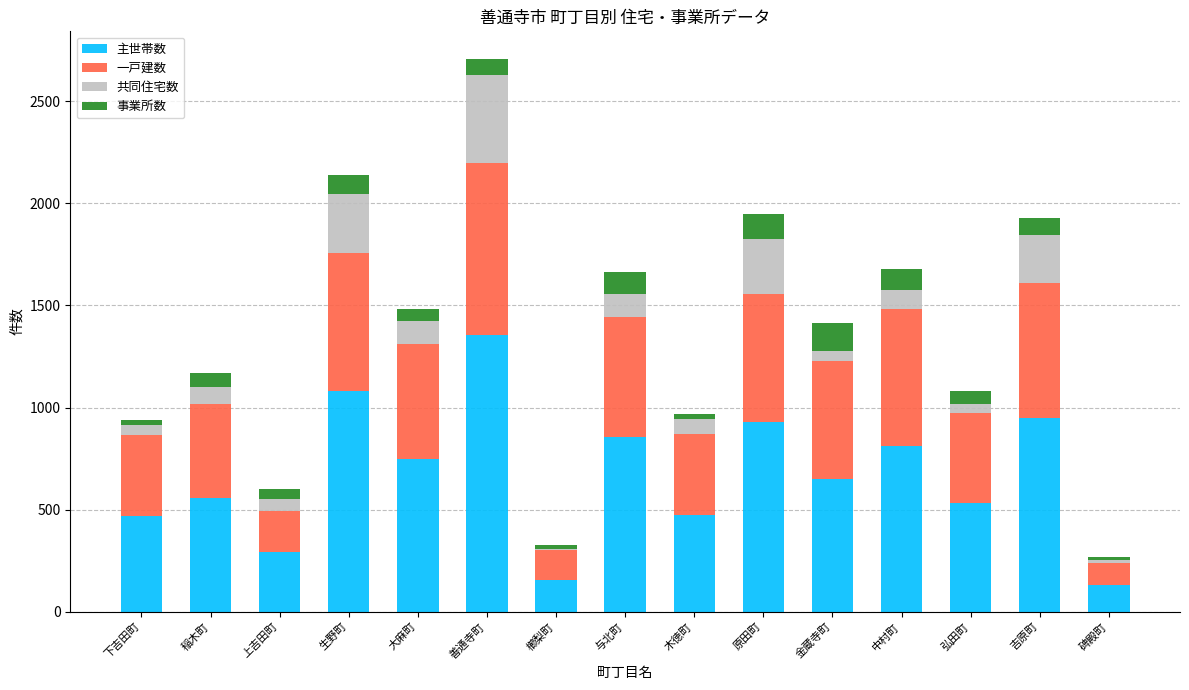

At which category is the sum across all series the highest?

善通寺町